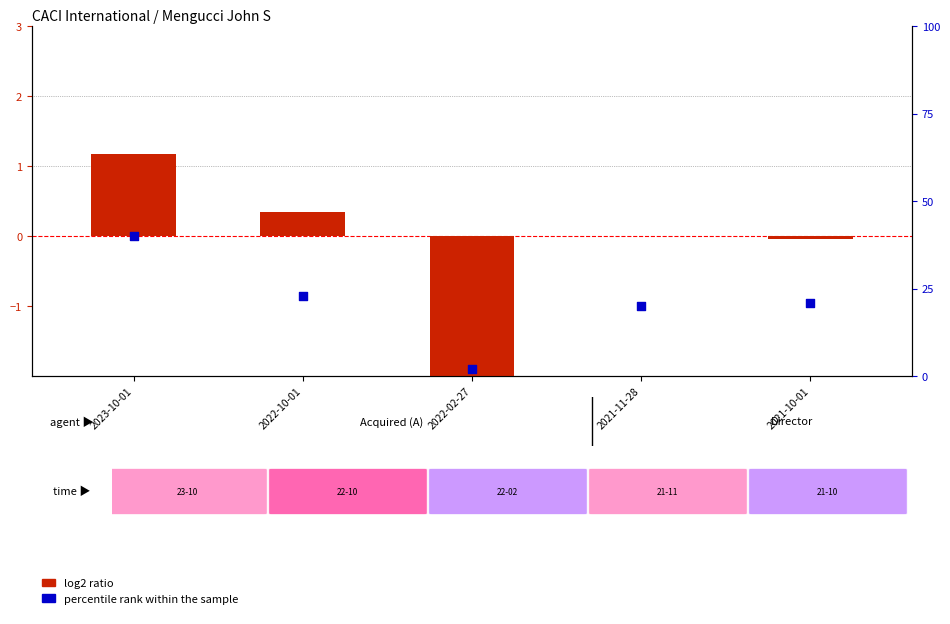

Which series has the widest spread of Y values?

percentile rank within the sample